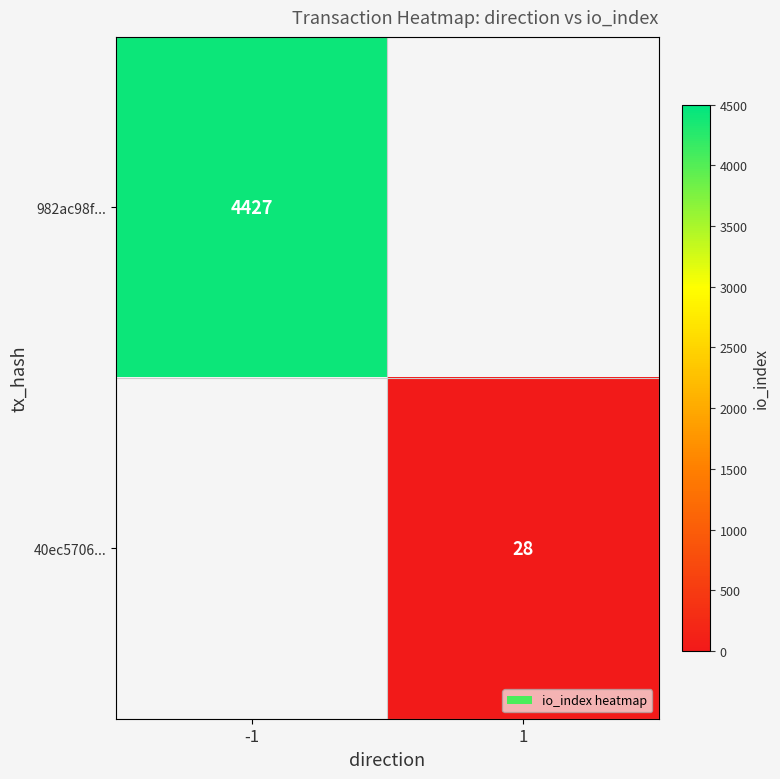

Is it true that 40ec5706... equals 17 at 1?

False